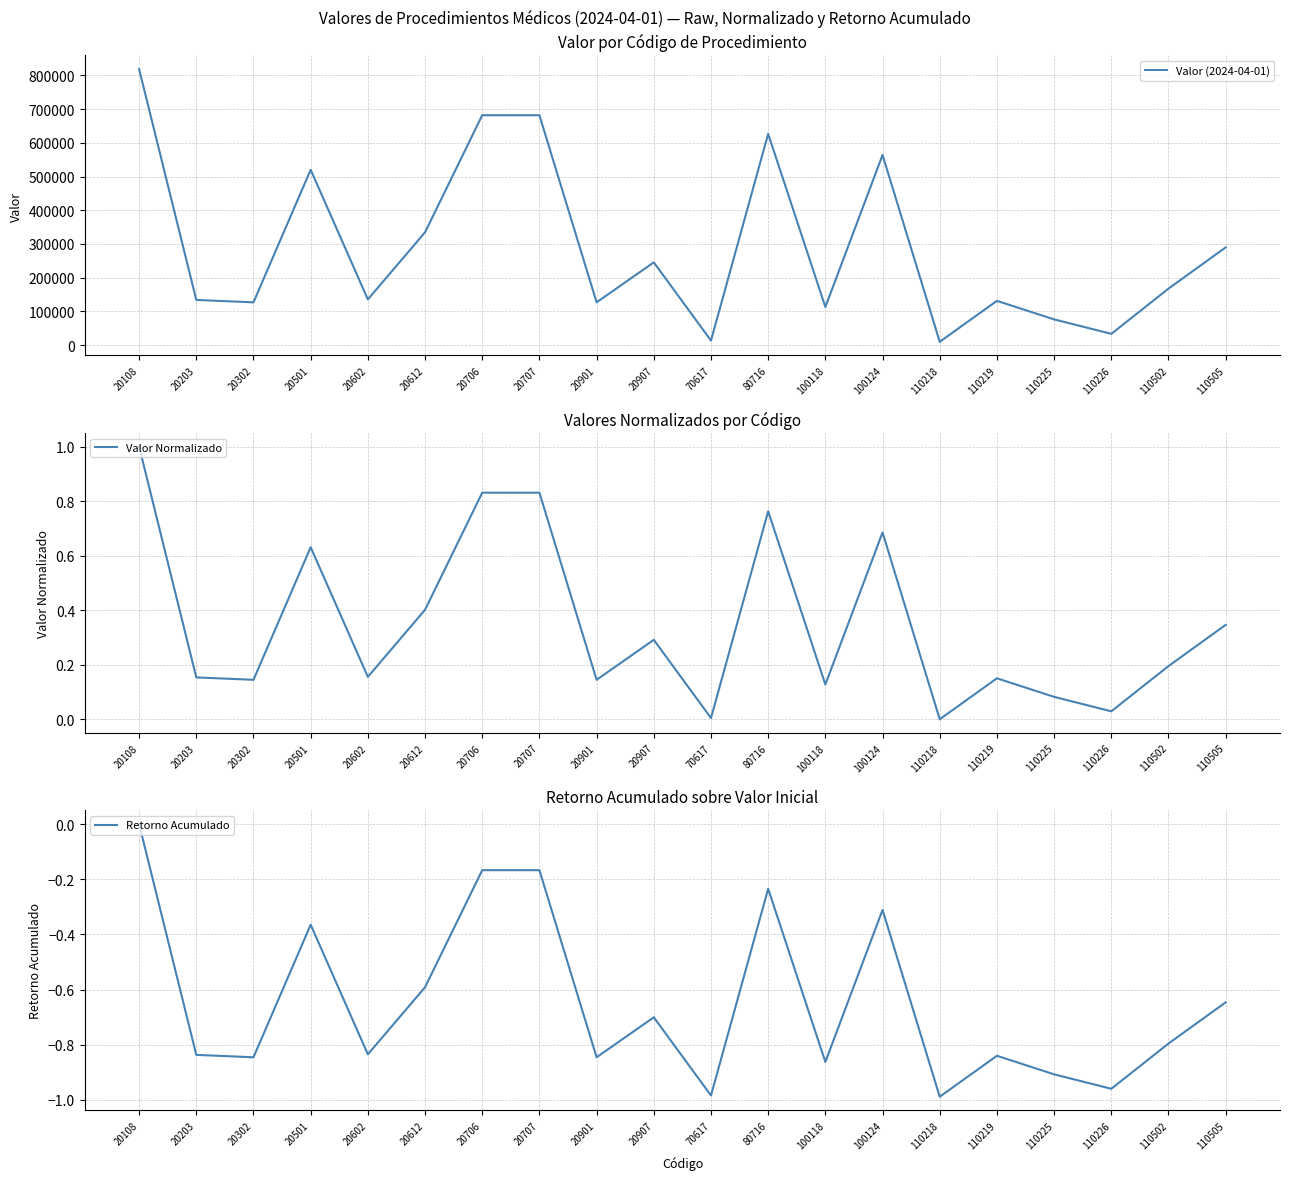

What is the sum of the Valor Normalizado values at 110505 and 20707?

1.2